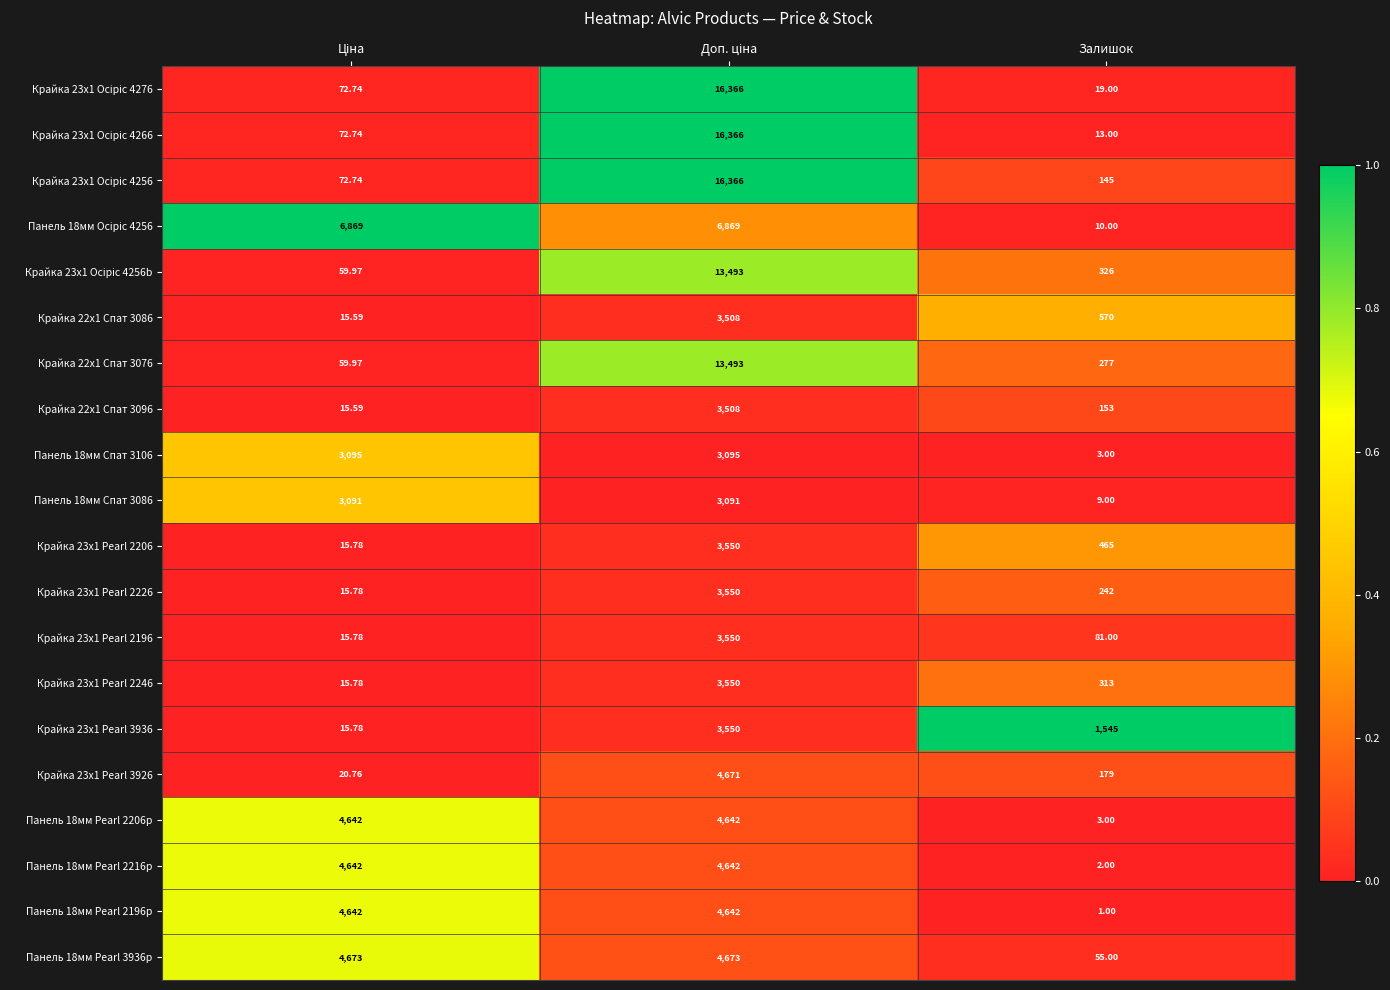

Where is Панель 18мм Pearl 2206p nearest to the value 2322?

Залишок